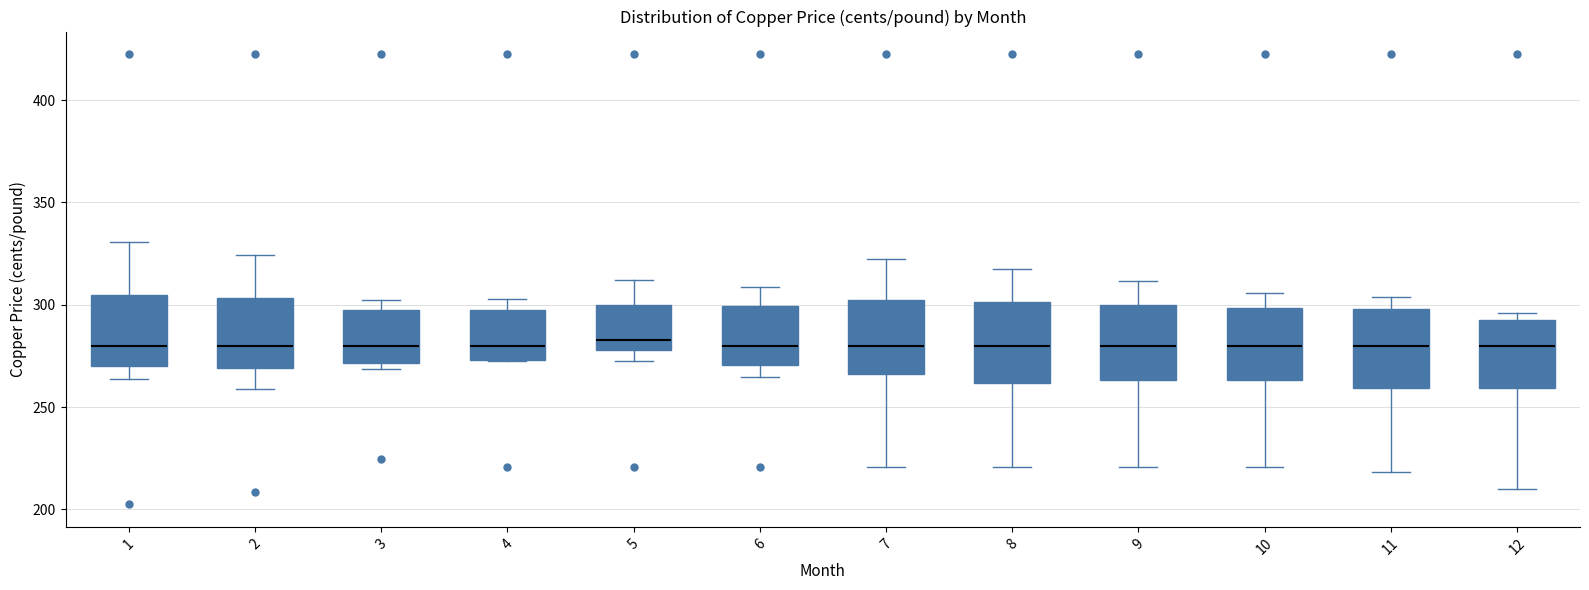

Where does the lower whisker of the box at x = 1 end on the y-axis? The values are not printed on the chart, so give them approximately, as read against the axis.

265